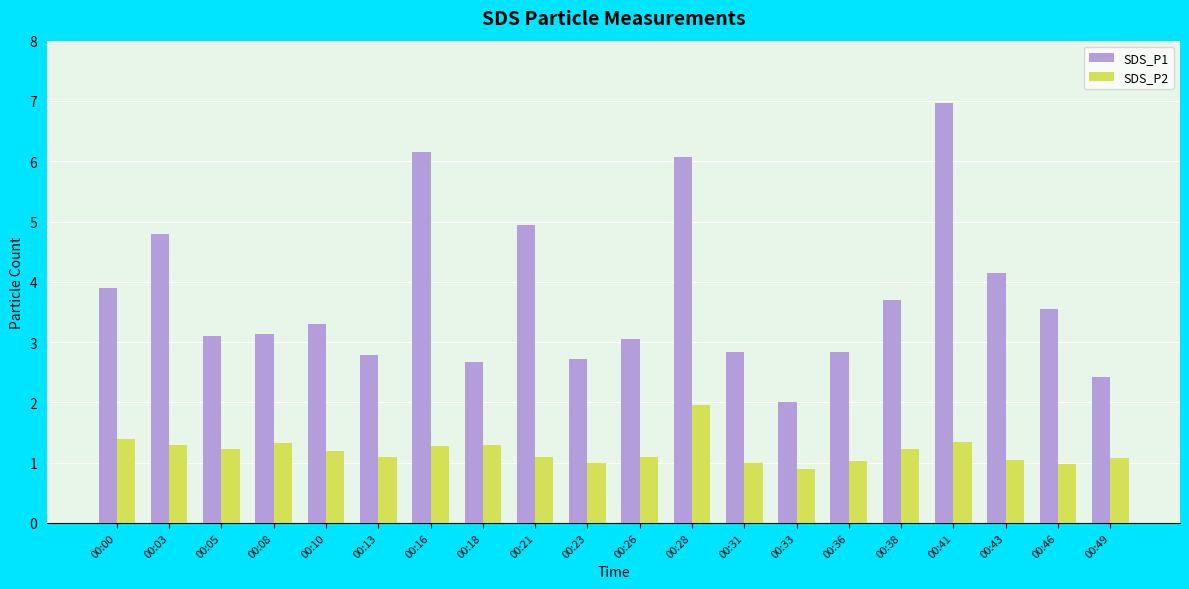

Is the value of SDS_P2 at 00:49 greater than the value of SDS_P1 at 00:28?

No